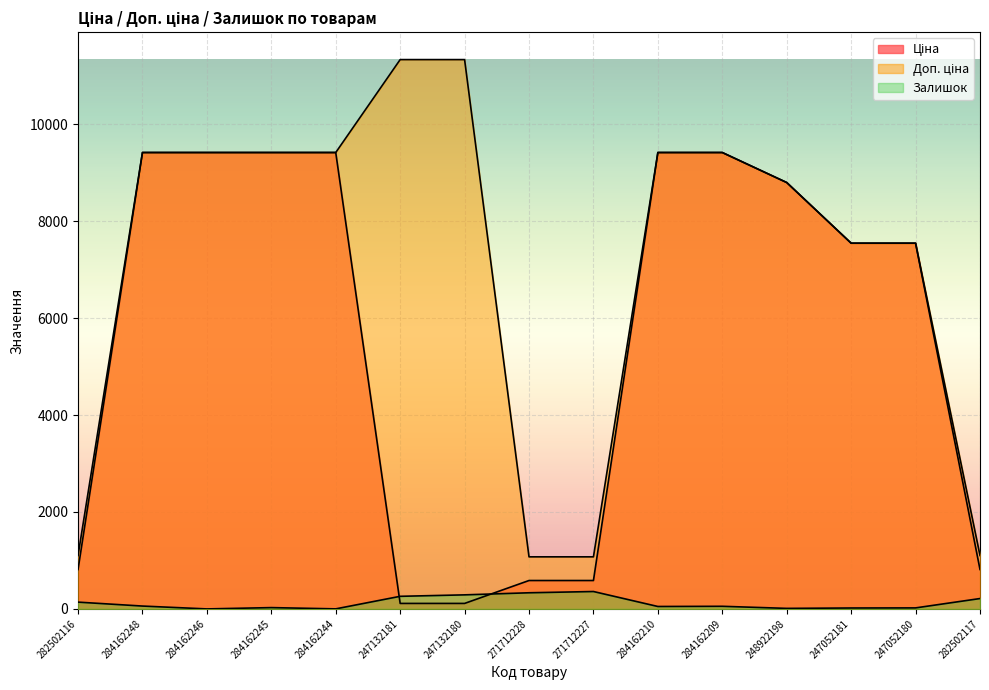

Reading left to right, transcribe all the data shown in this chart.

Ціна: 813.0	9416.9	9416.9	9416.9	9416.9	113.3	113.3	586.0	586.0	9416.9	9416.9	8797.6	7545.9	7545.9	813.0
Доп. ціна: 1101.8	9416.9	9416.9	9416.9	9416.9	11334.0	11334.0	1074.5	1074.5	9416.9	9416.9	8797.6	7545.9	7545.9	1101.8
Залишок: 140.0	59.0	0.0	27.0	1.0	260.0	290.0	333.0	359.0	50.0	54.0	11.0	19.0	21.0	214.0